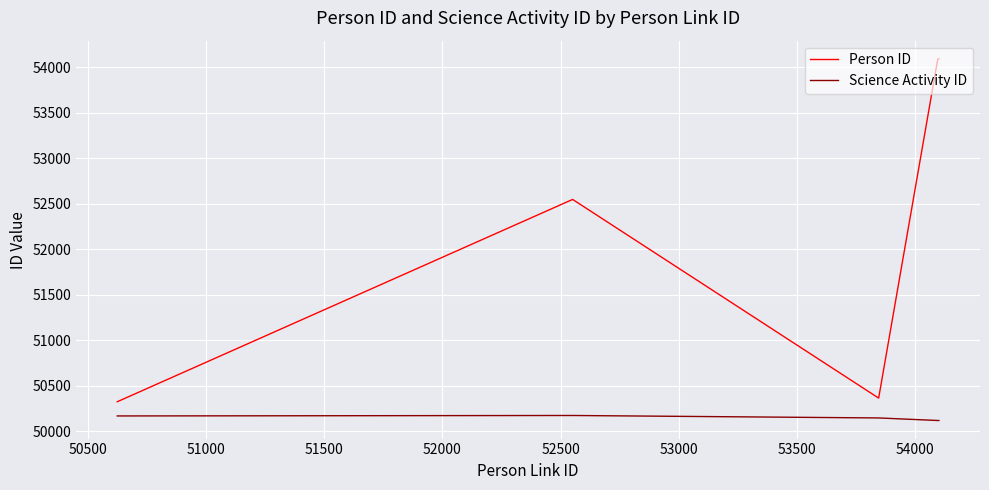

Which series has the largest total across all categories?

Person ID